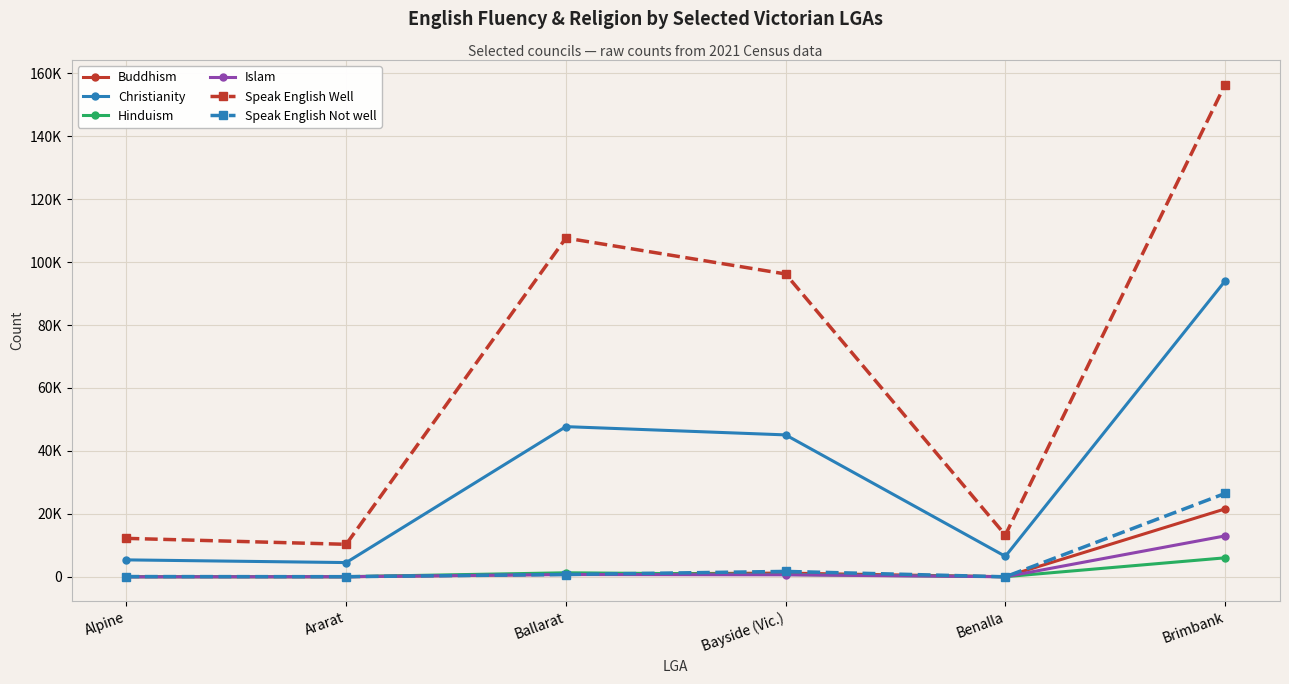

True or false: Christianity and Islam cross at least once.

False